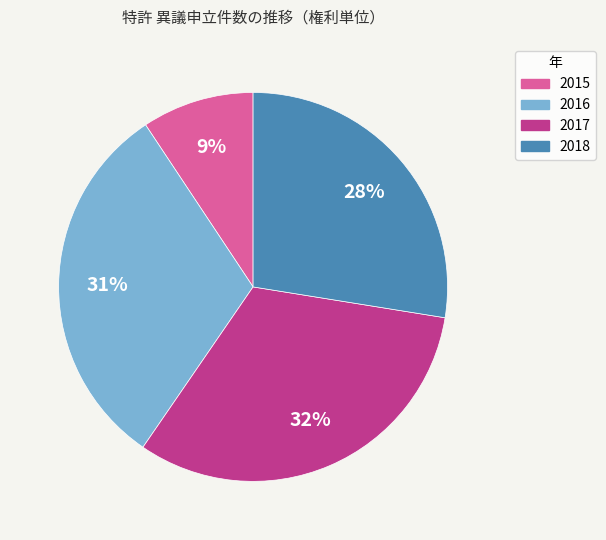

What is the smallest slice in the pie chart?

2015